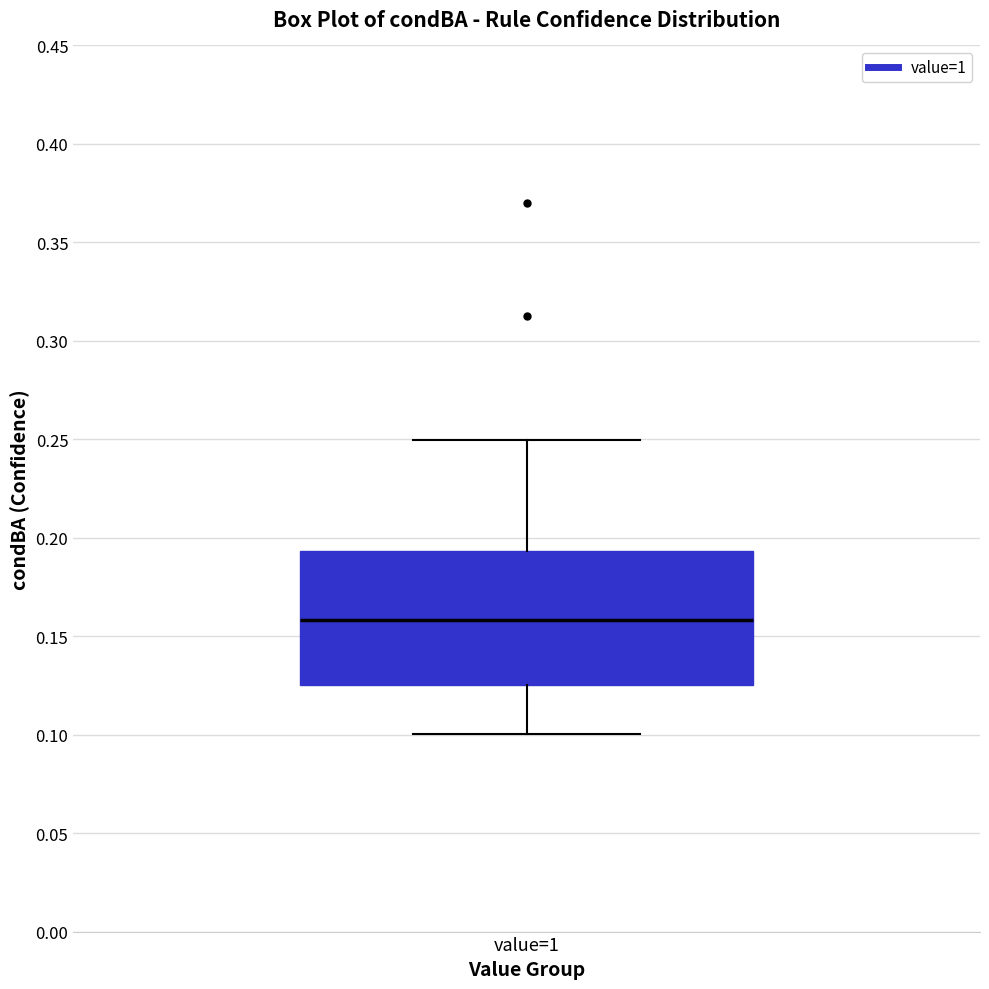

Read this box plot against the y-axis: the position of the median line, the range covered by the box, and the ends of both whiskers. The values are not printed on the chart, so give them approximately, as read against the axis.

median 0.160, box 0.125 to 0.195, whiskers 0.100 to 0.250